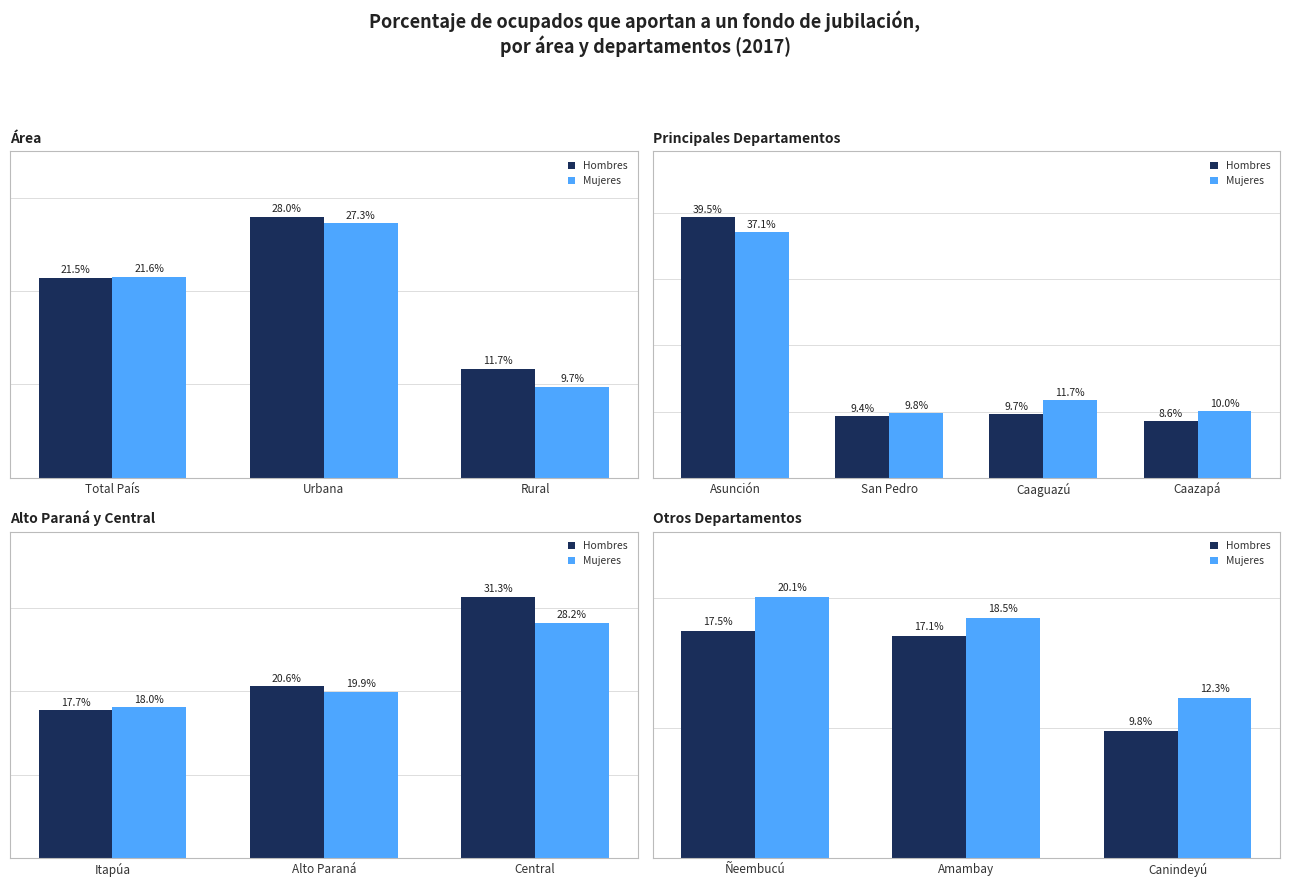

Which category has the lowest value in the Mujeres series?

Canindeyú